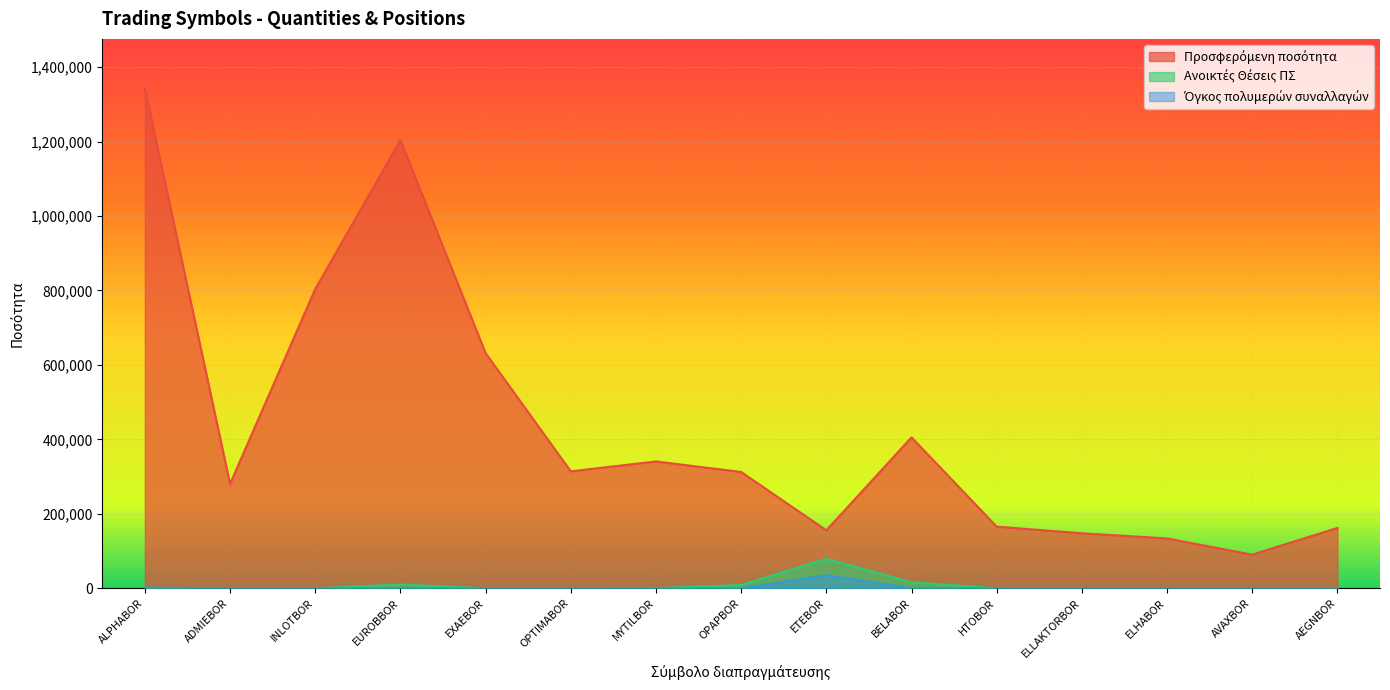

At which category is the sum across all series the highest?

ALPHABOR